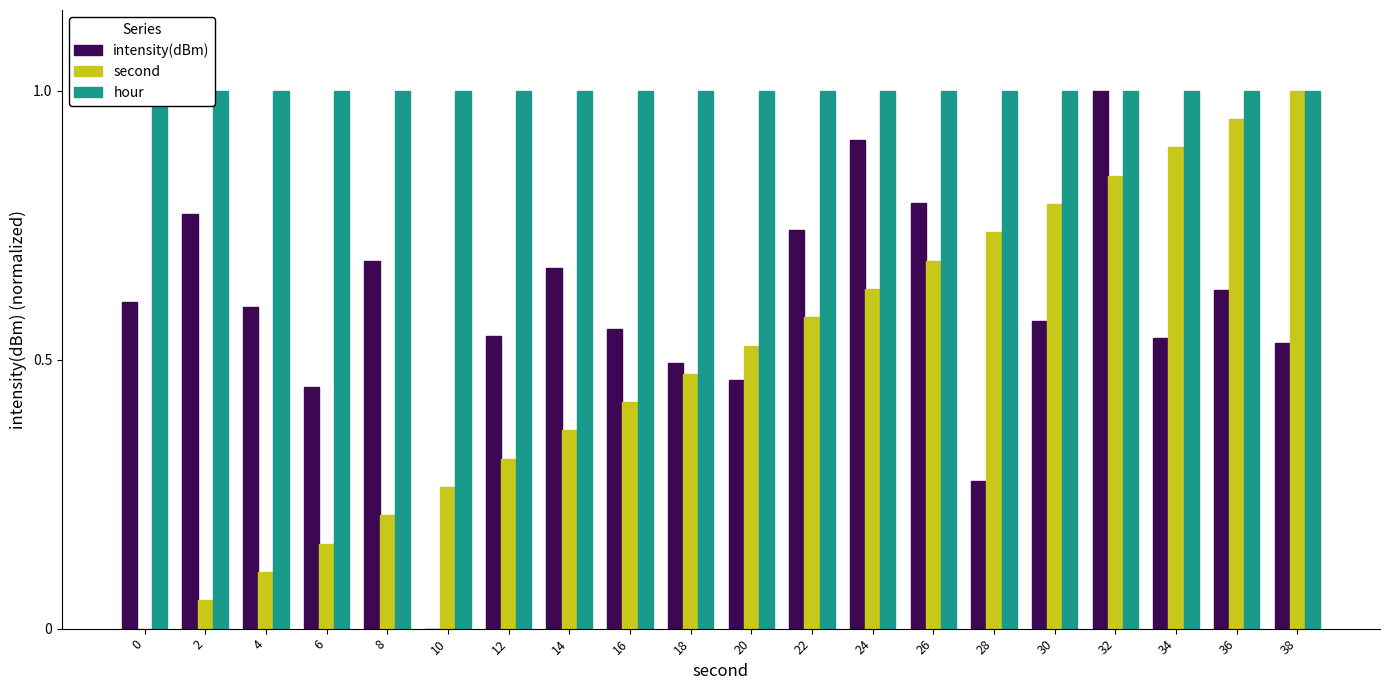

What is the value of the hour bar at the 4th from the left?

1.0